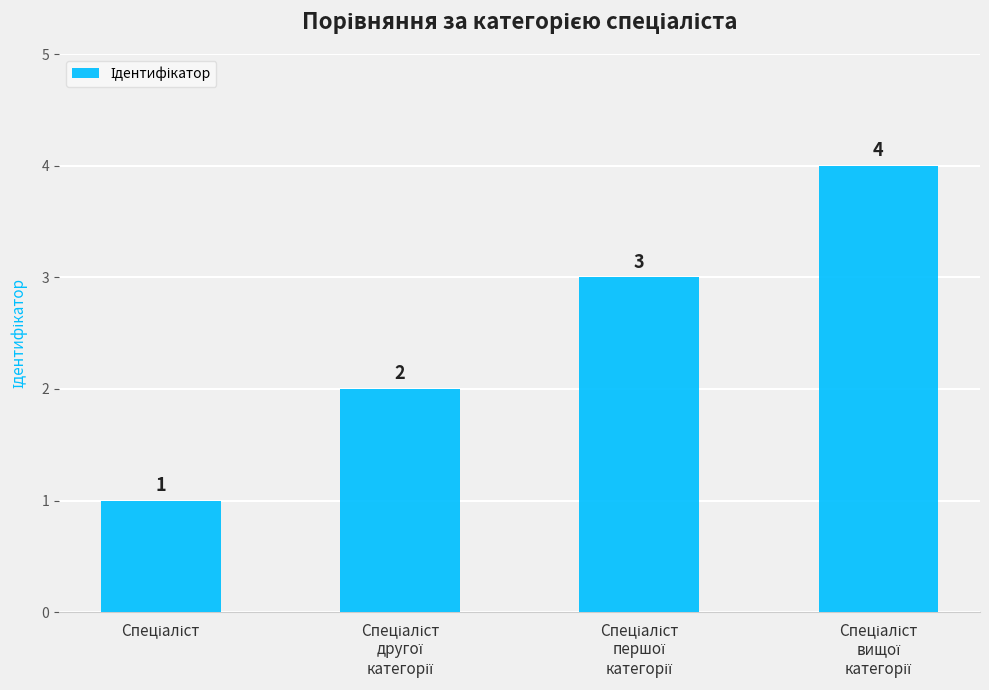

What is the value of the 1st bar from the left?

1